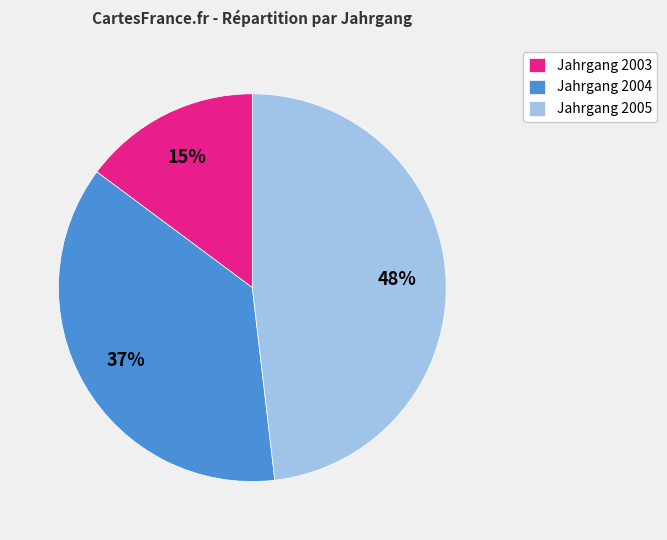

To the nearest percent, what percentage of the pie is Jahrgang 2005?

48%